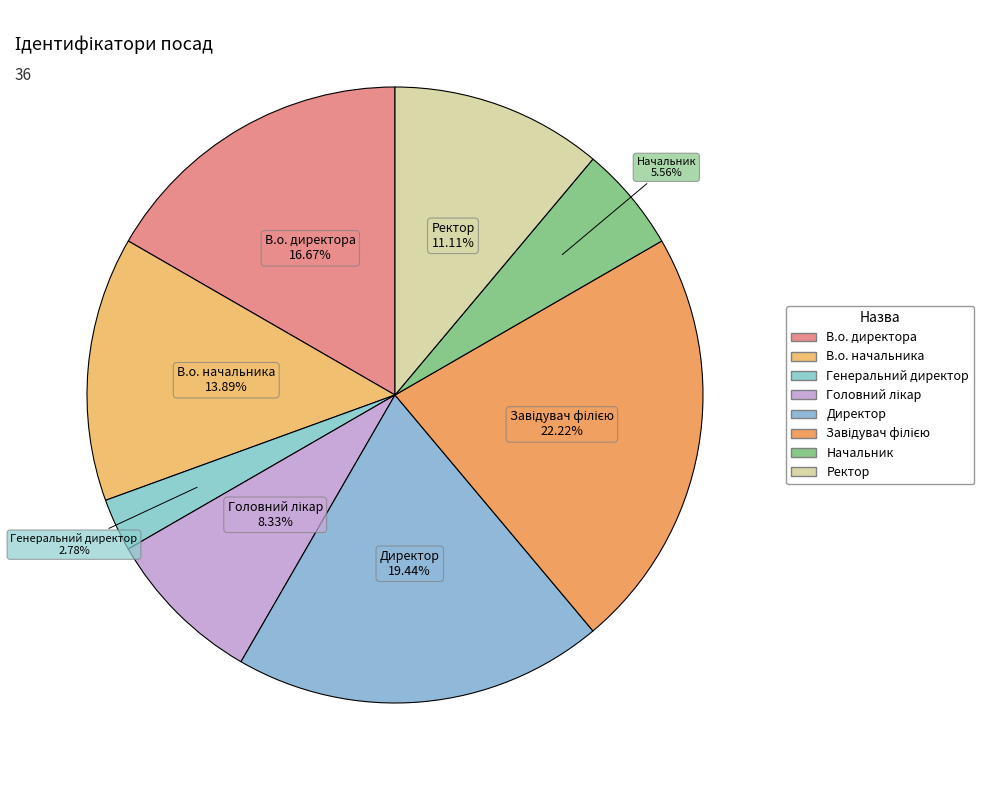

True or false: Директор accounts for 11% of the total.

False